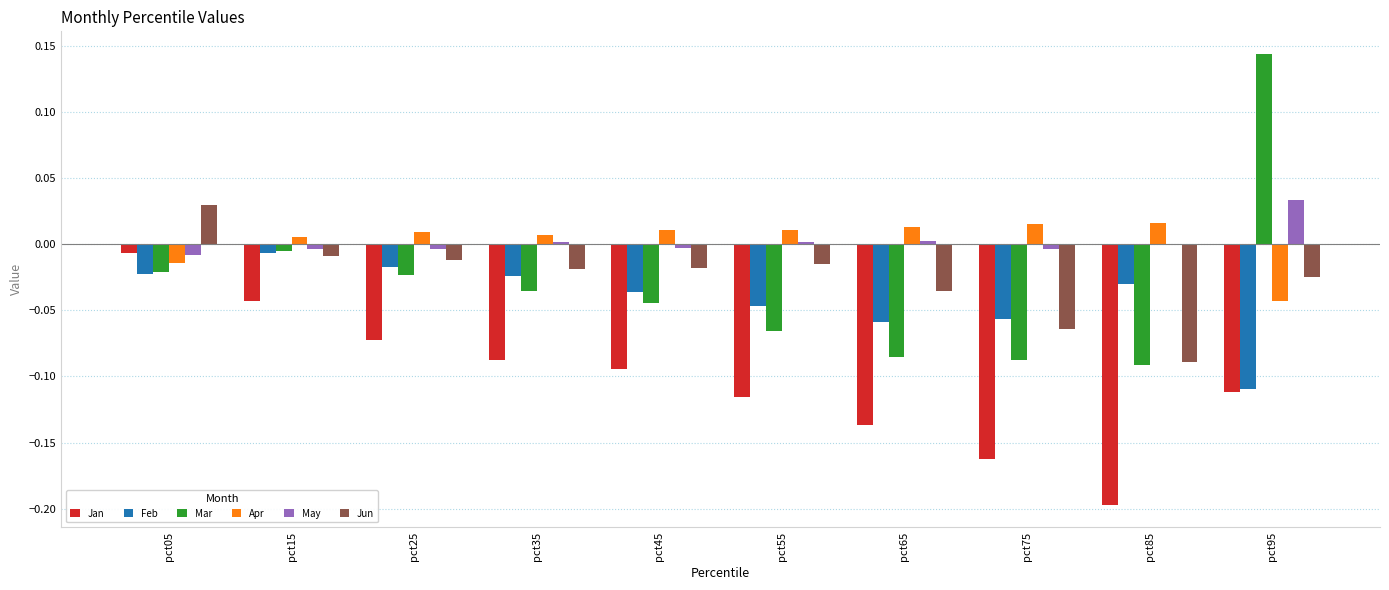

Which category has the highest value in the Jan series?

pct05